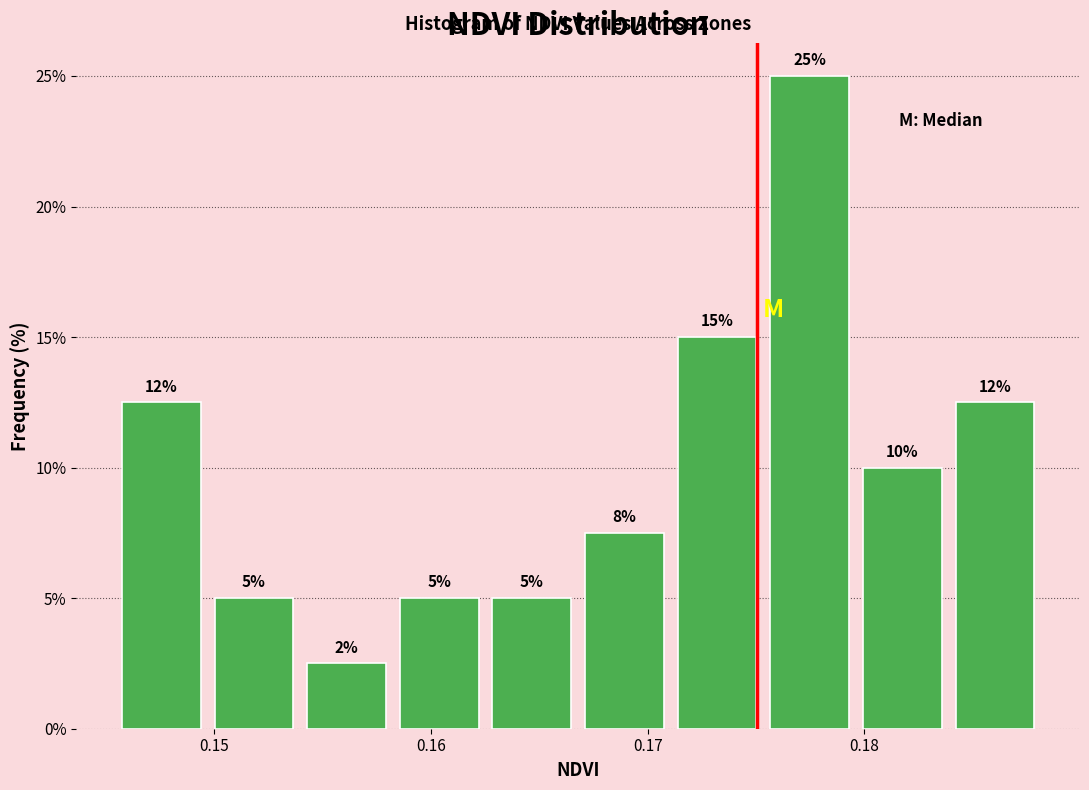

Which range on the x-axis has the tallest bar?

0.175 to 0.180